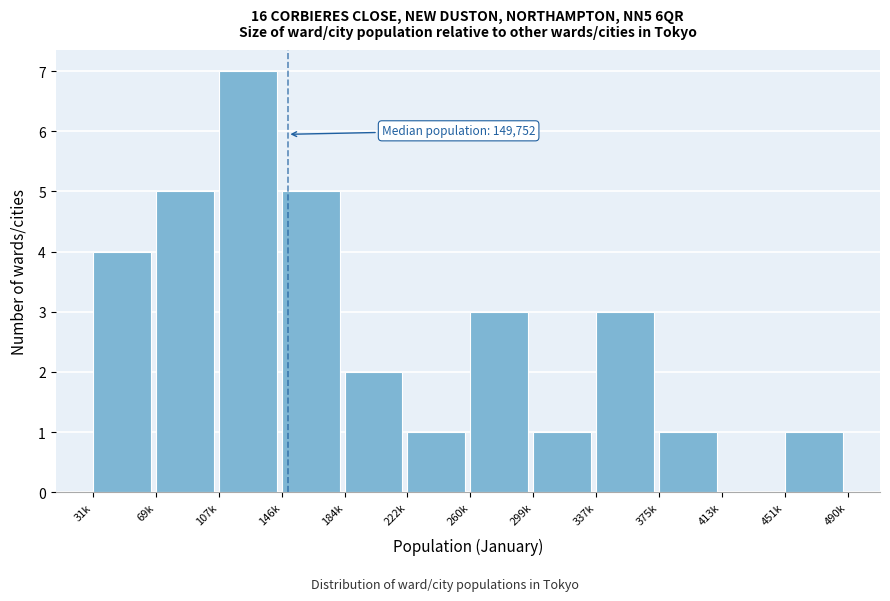

Reading left to right, list all the values displayed in this chart.

31k=4	69k=5	107k=7	146k=5	184k=2	222k=1	260k=3	299k=1	337k=3	375k=1	413k=0	451k=1